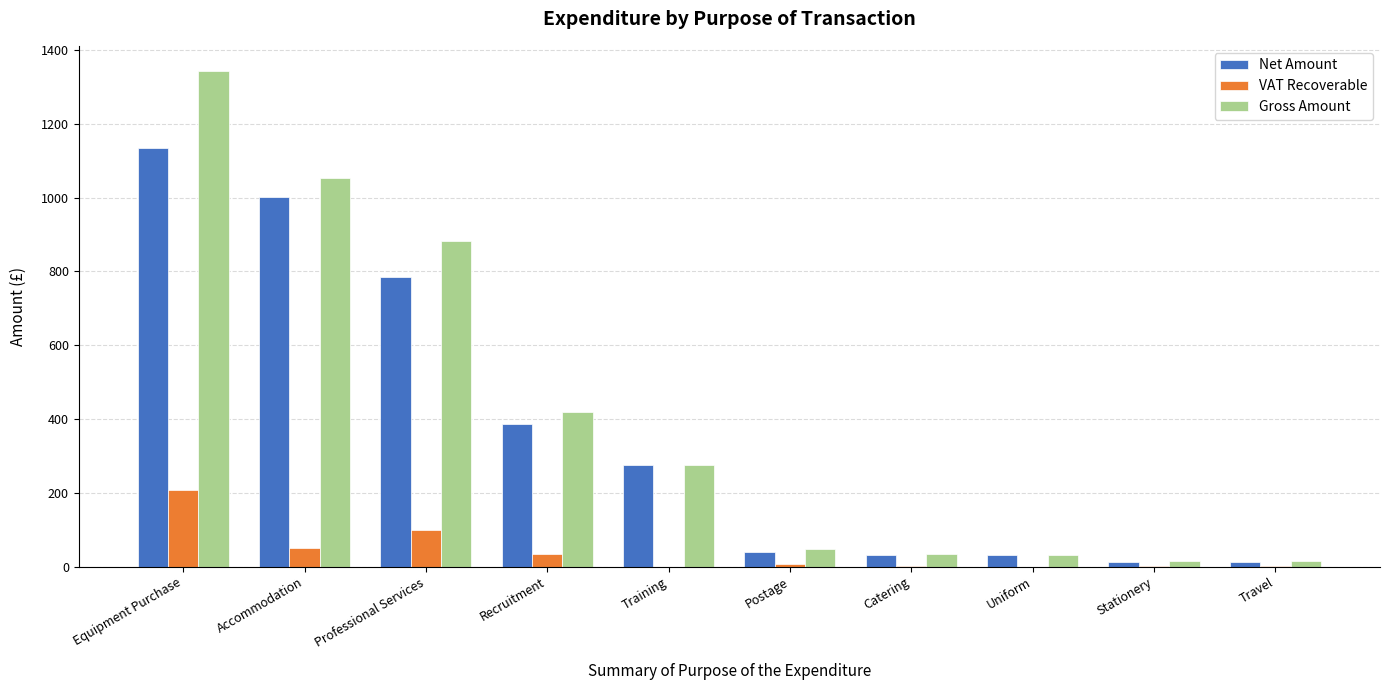

At which label is Gross Amount closest to 678?

Professional Services